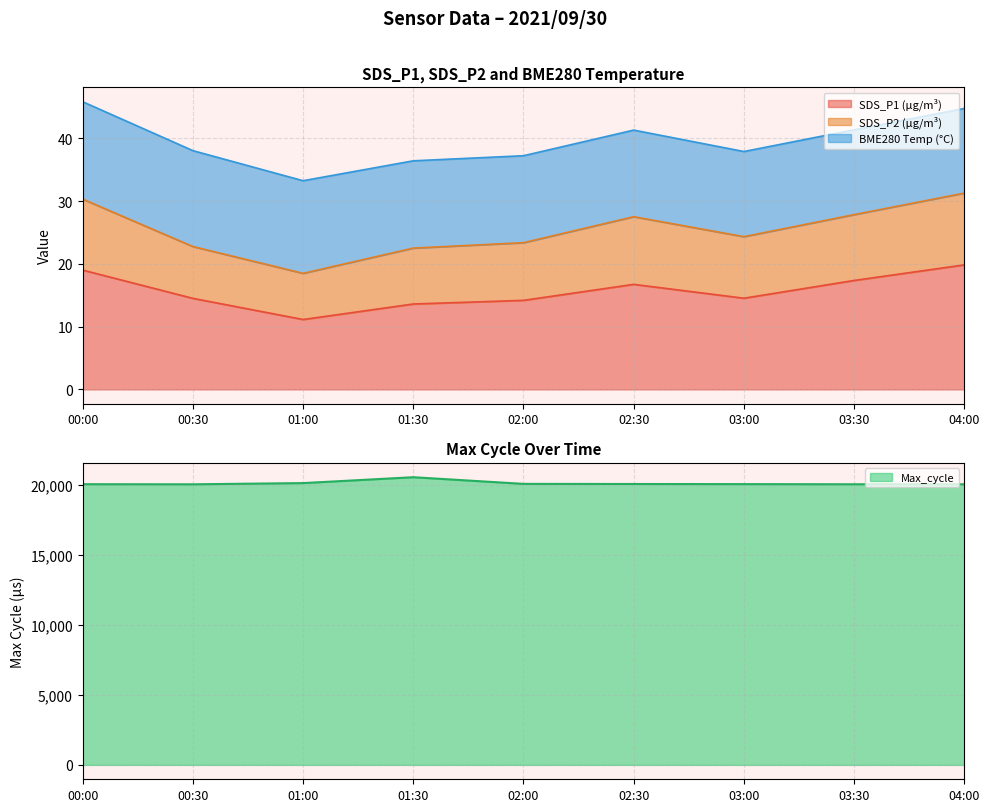

Which category has the lowest value in the SDS_P1 (µg/m³) series?

01:00